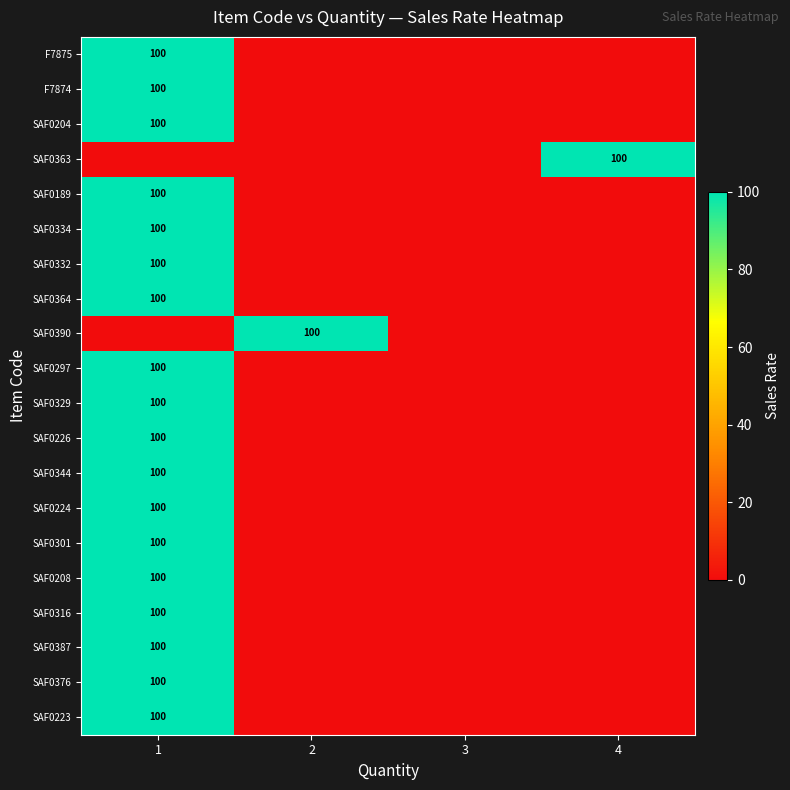

The value of SAF0332 at 1 is 53. True or false?

False